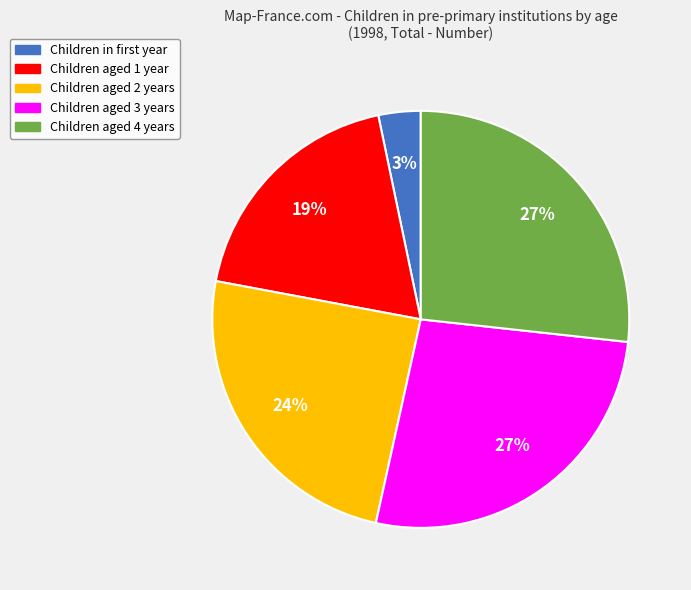

Does any single category account for the majority?

No